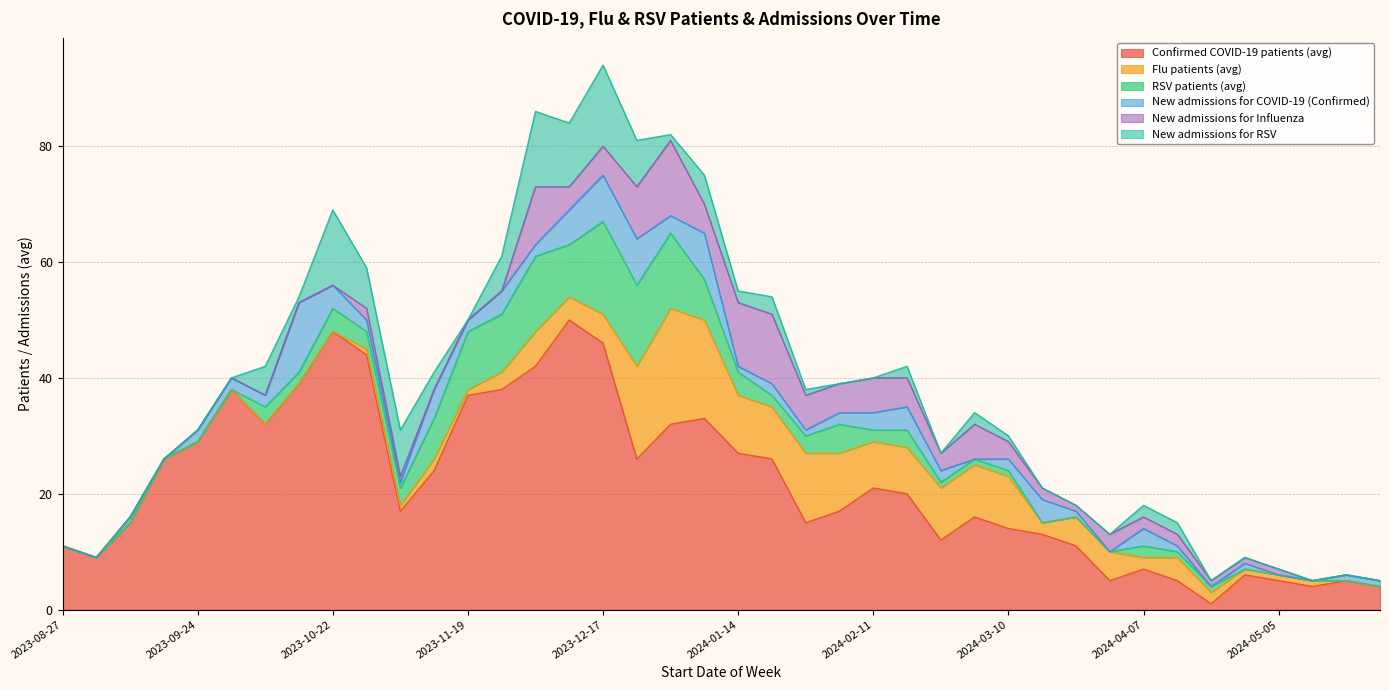

What is the spread (max minus min) of values at 2024-04-21?

2